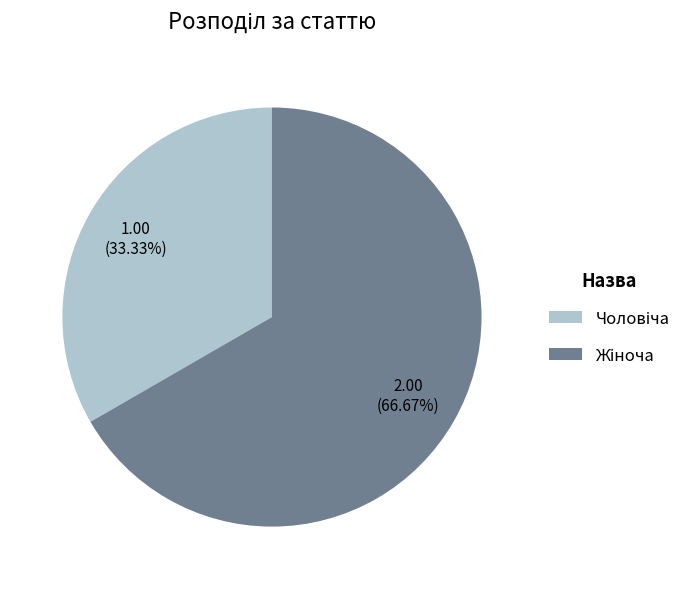

How many slices are in this pie chart?

2